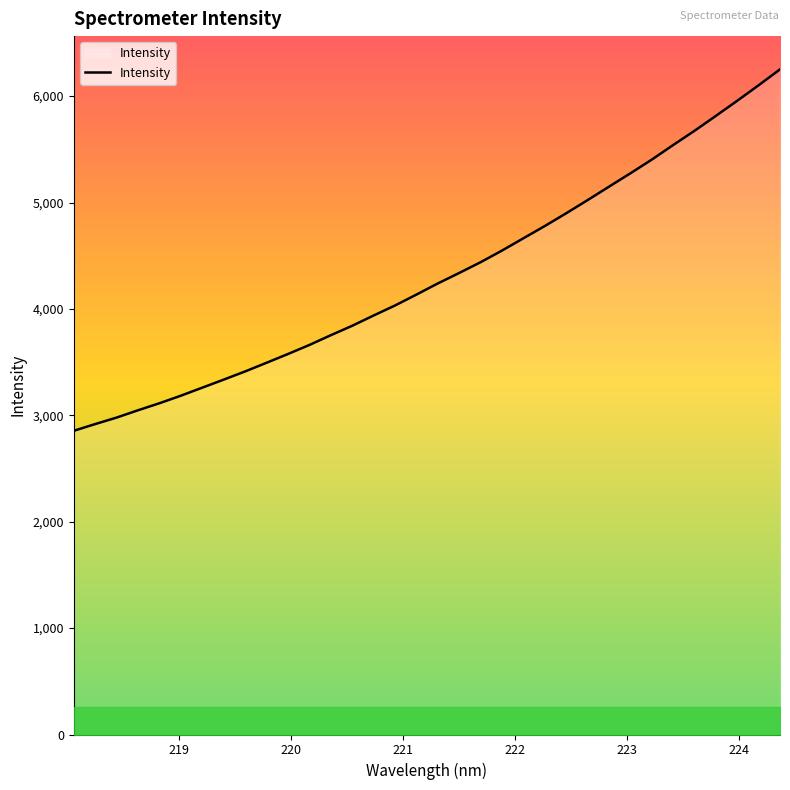

What is the difference between the maximum and minimum values?

3397.1